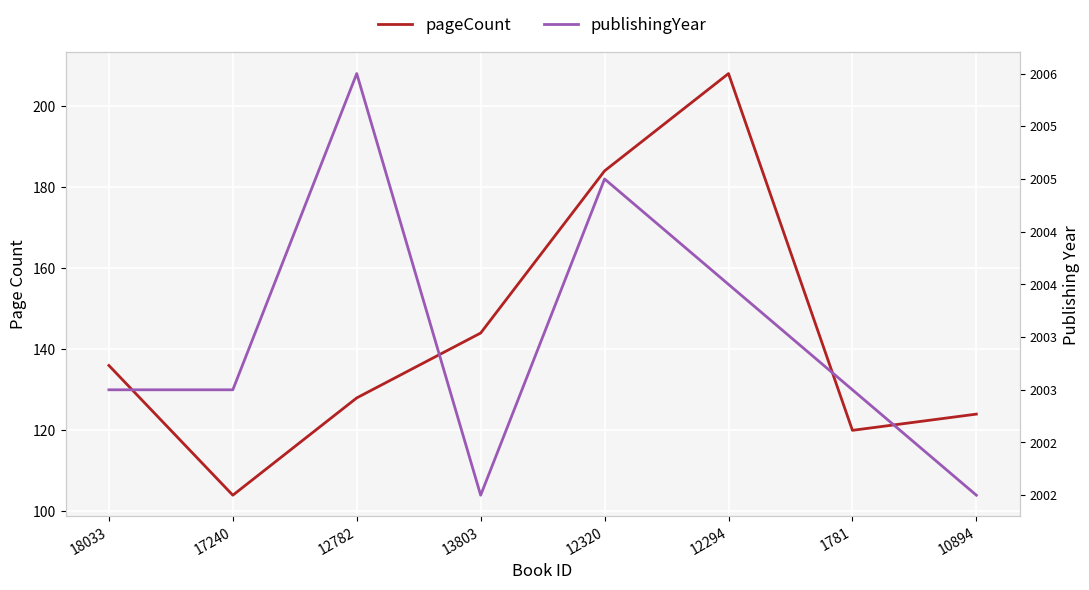

At how many categories does at least one series exceed 135?

5